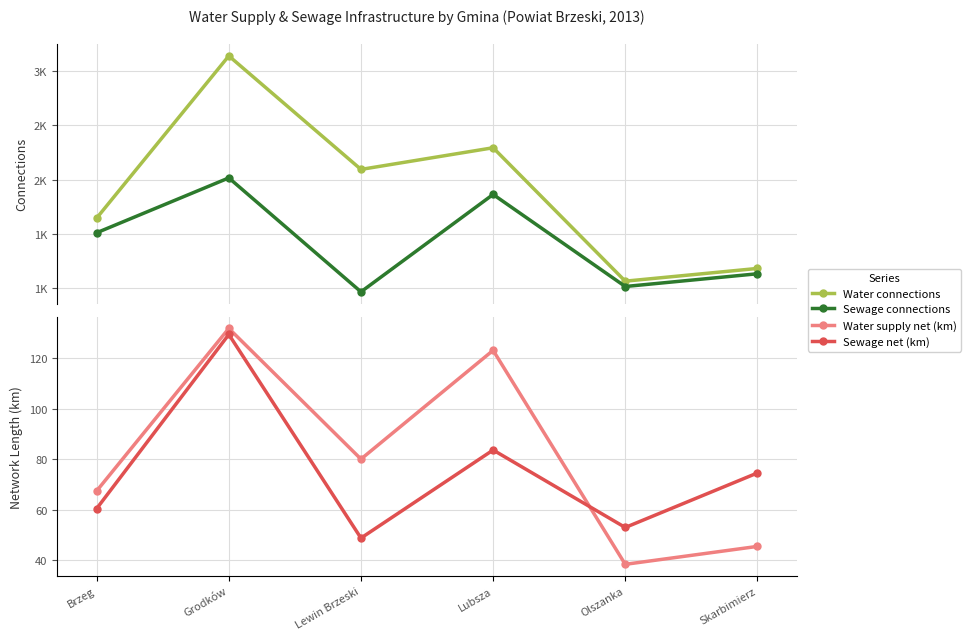

Which series has the widest spread of values?

Water connections